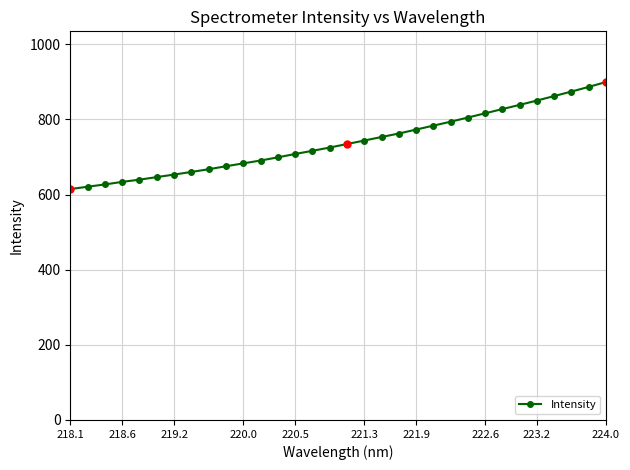

Does the chart display data point markers on the line(s)?

Yes